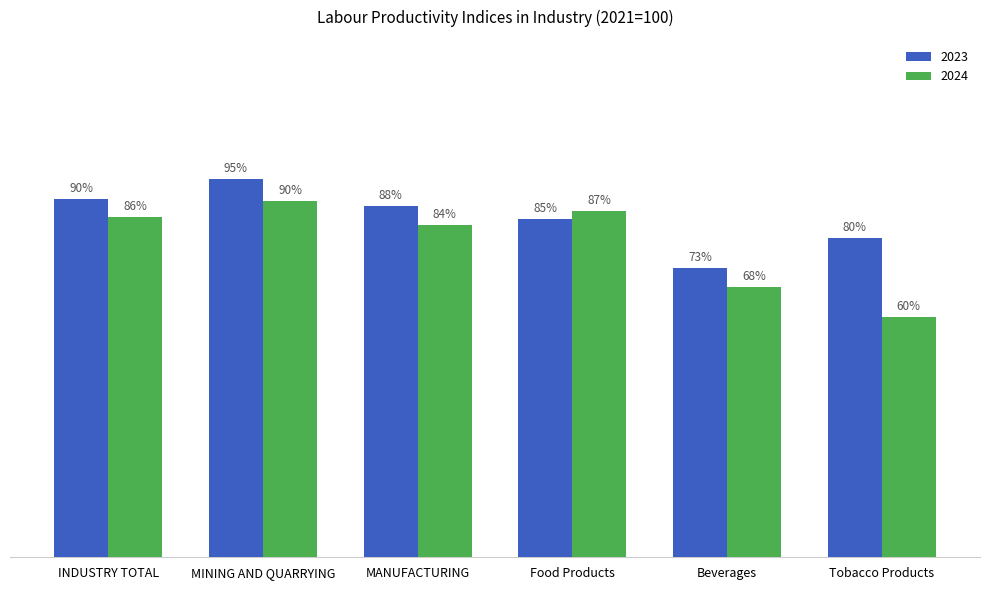

List the labels in order of 2023 value, smallest first.

Beverages, Tobacco Products, Food Products, MANUFACTURING, INDUSTRY TOTAL, MINING AND QUARRYING